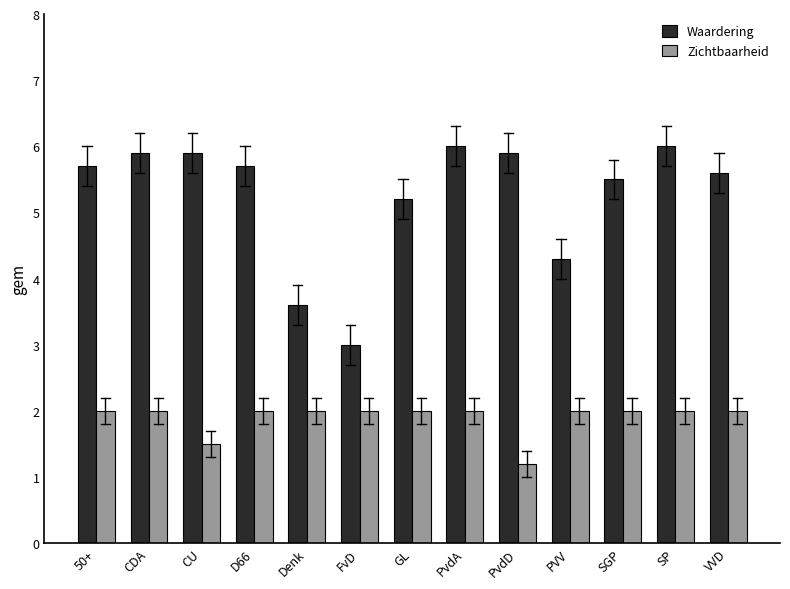

Reading right to left, transcribe all the data shown in this chart.

Waardering: 5.6	6.0	5.5	4.3	5.9	6.0	5.2	3.0	3.6	5.7	5.9	5.9	5.7
Zichtbaarheid: 2.0	2.0	2.0	2.0	1.2	2.0	2.0	2.0	2.0	2.0	1.5	2.0	2.0